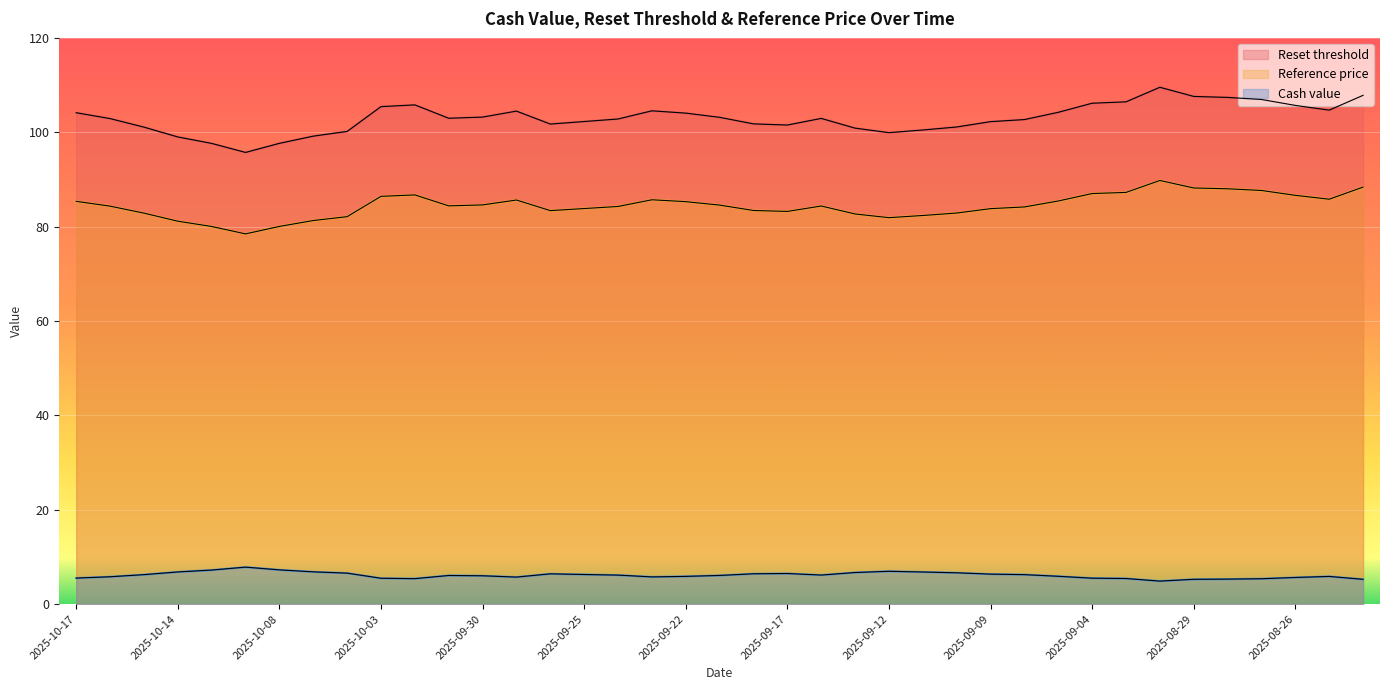

Reading left to right, what are all the values shown in this chart?

Reset threshold: 104.1	102.9	101.1	99.0	97.6	95.7	97.6	99.2	100.2	105.4	105.8	103.0	103.2	104.5	101.7	102.3	102.8	104.5	104.1	103.2	101.8	101.5	102.9	100.9	99.9	100.5	101.1	102.2	102.7	104.2	106.2	106.4	109.5	107.6	107.4	106.9	105.7	104.7	107.8
Reference price: 85.4	84.3	82.9	81.2	80.0	78.5	80.0	81.3	82.1	86.4	86.7	84.4	84.6	85.6	83.4	83.8	84.3	85.7	85.3	84.6	83.4	83.2	84.4	82.7	81.9	82.4	82.9	83.8	84.2	85.4	87.0	87.2	89.8	88.2	88.0	87.7	86.6	85.8	88.4
Cash value: 5.5	5.8	6.2	6.8	7.2	7.8	7.2	6.8	6.6	5.5	5.4	6.1	6.0	5.7	6.4	6.3	6.1	5.8	5.9	6.1	6.4	6.5	6.2	6.7	7.0	6.8	6.6	6.3	6.2	5.9	5.5	5.4	4.9	5.2	5.3	5.4	5.6	5.9	5.2